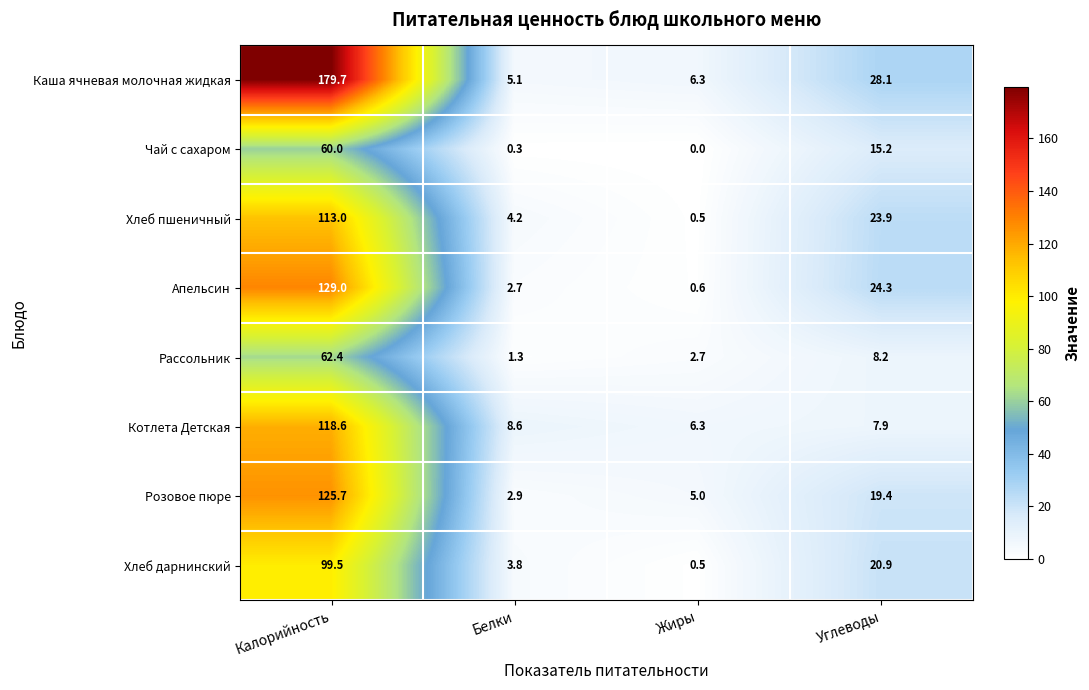

What is the greatest value displayed?

179.7